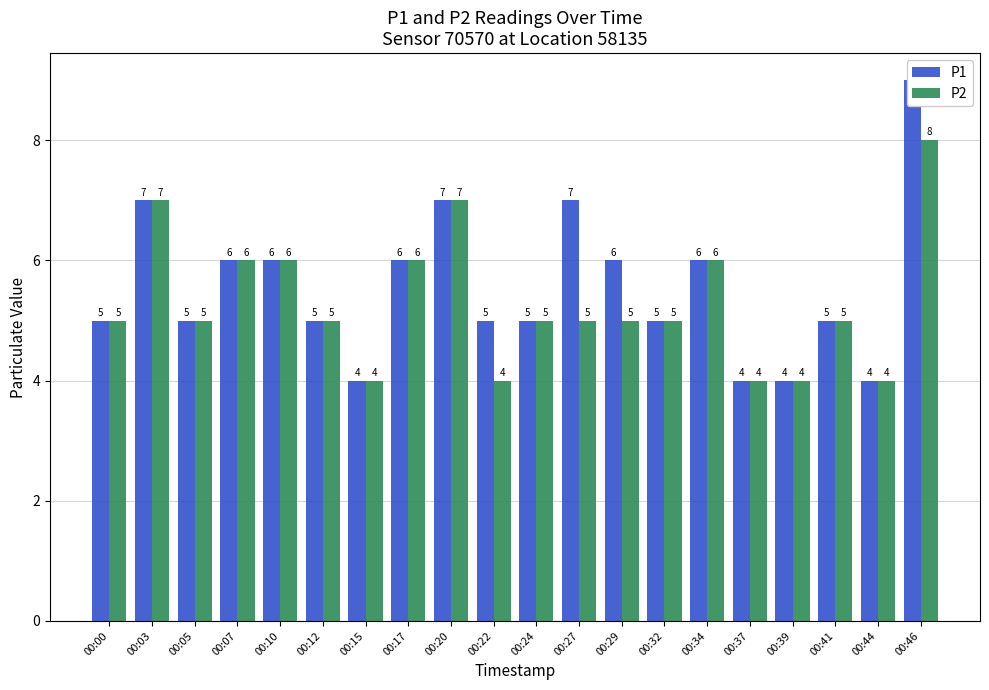

Are the bars horizontal?

No